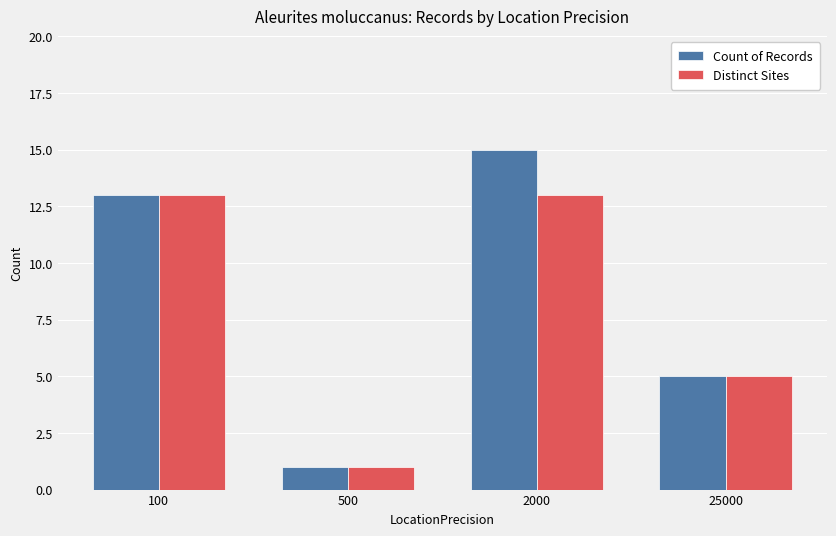

Rank the series by their maximum value, from highest to lowest.

Count of Records, Distinct Sites